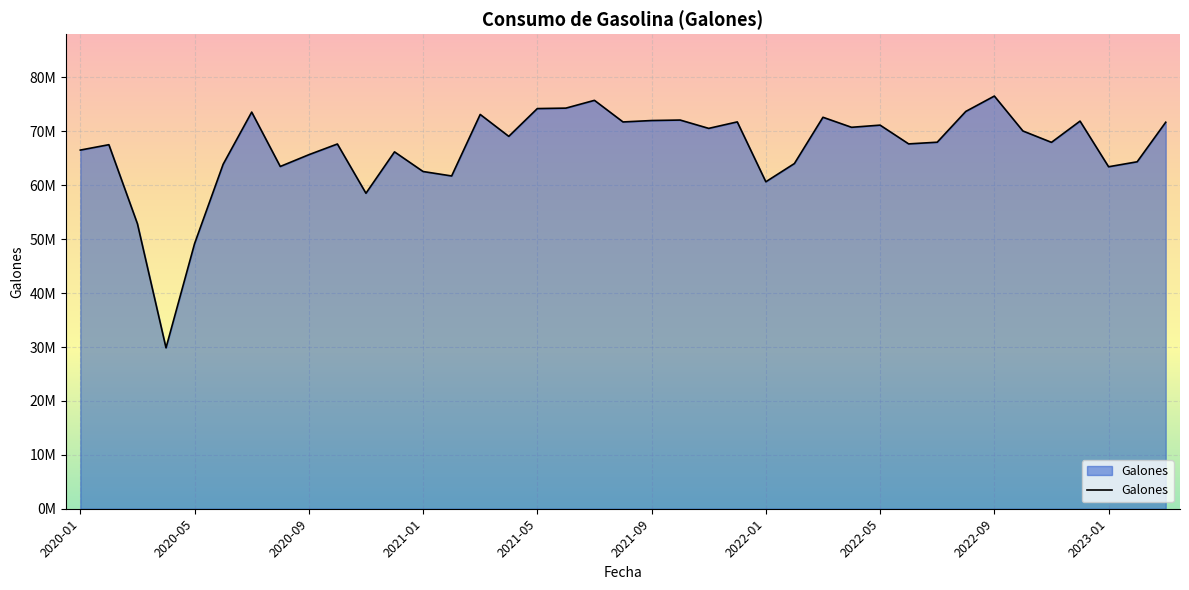

How many interior local valleys (lower than both neighbors) does the data have?

12